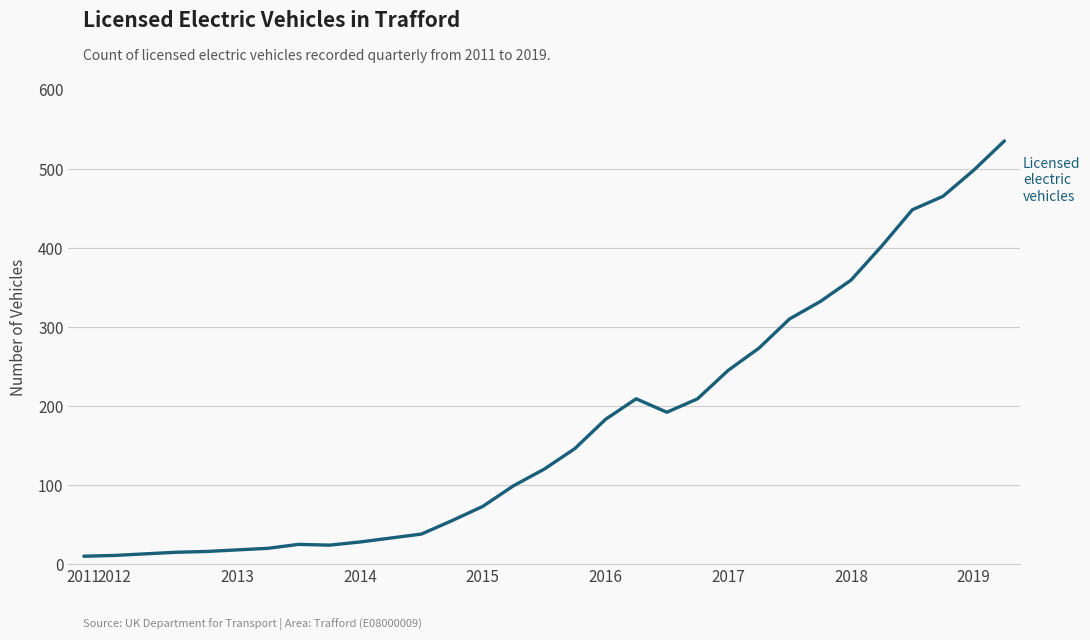

What is the greatest value displayed?

535